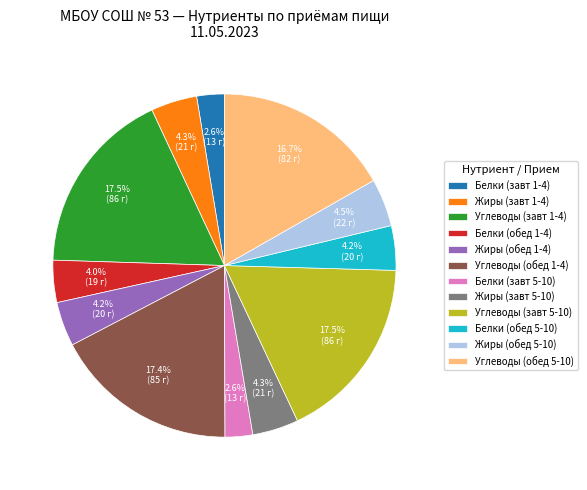

Does Жиры (завт 5-10) account for over 50% of the chart?

No